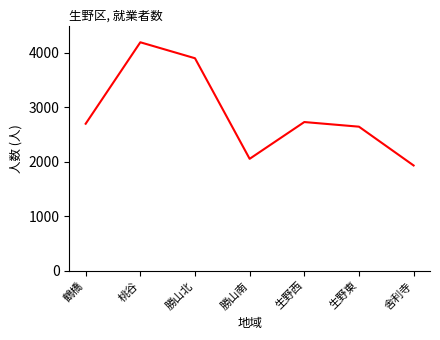

What is the approximate value at 生野西?

2729